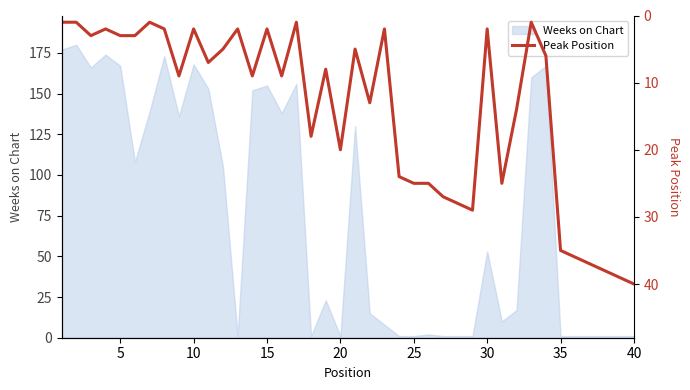

The Weeks on Chart series shows 1 at 25. True or false?

True